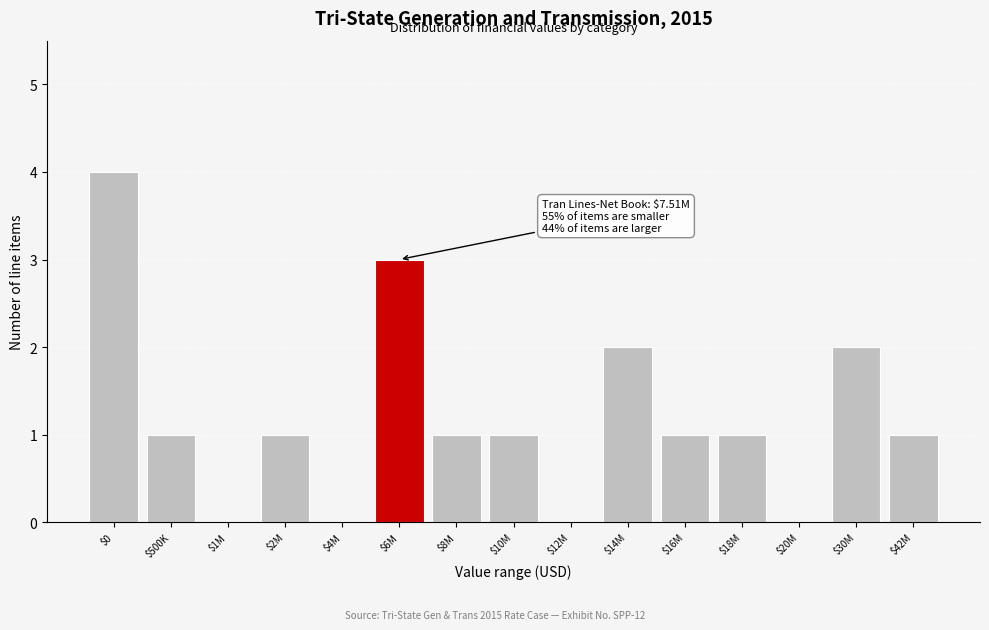

What is the greatest value displayed?

4